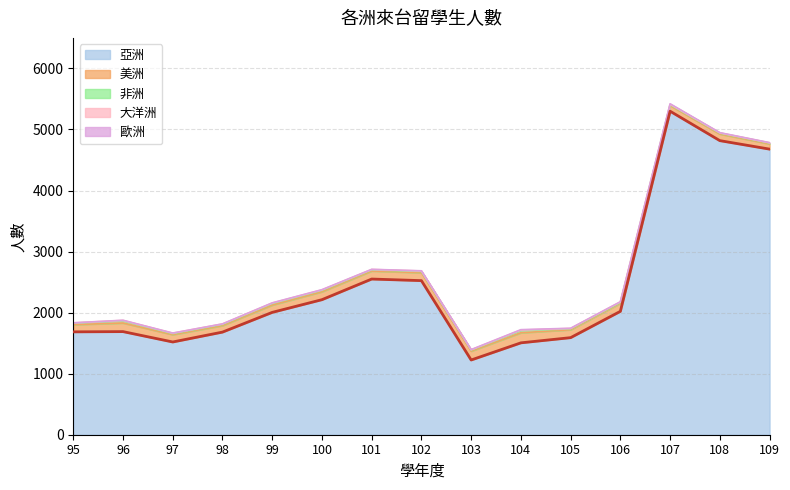

What are all the series names shown in the legend?

亞洲, 美洲, 非洲, 大洋洲, 歐洲